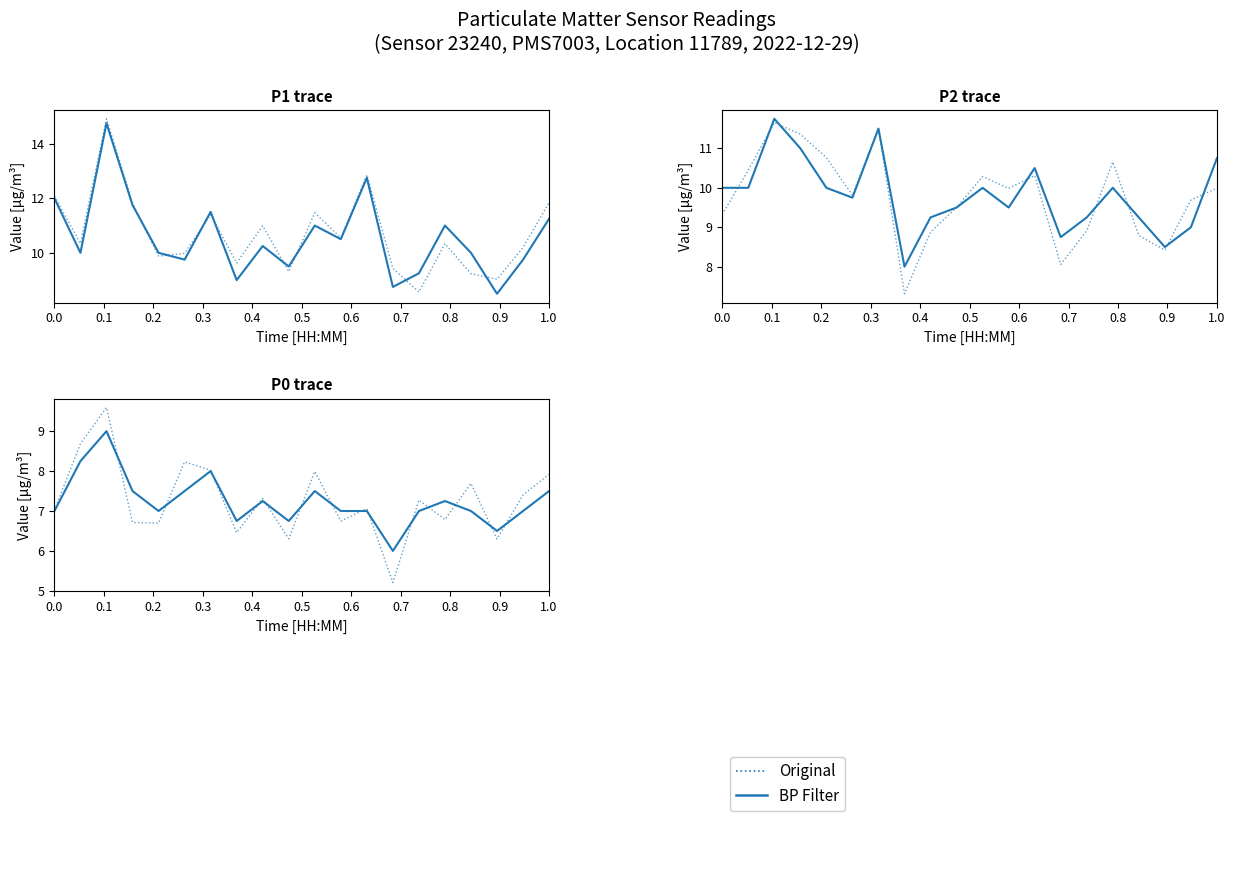

What is the difference between the second highest and minimum values in the Original series?

3.5